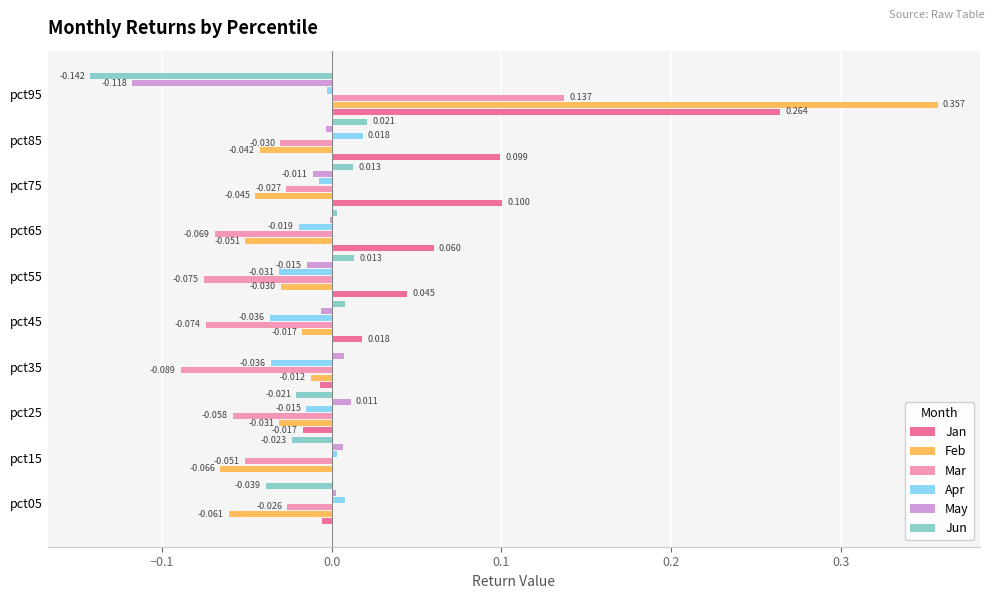

How many data points does each series have?

10